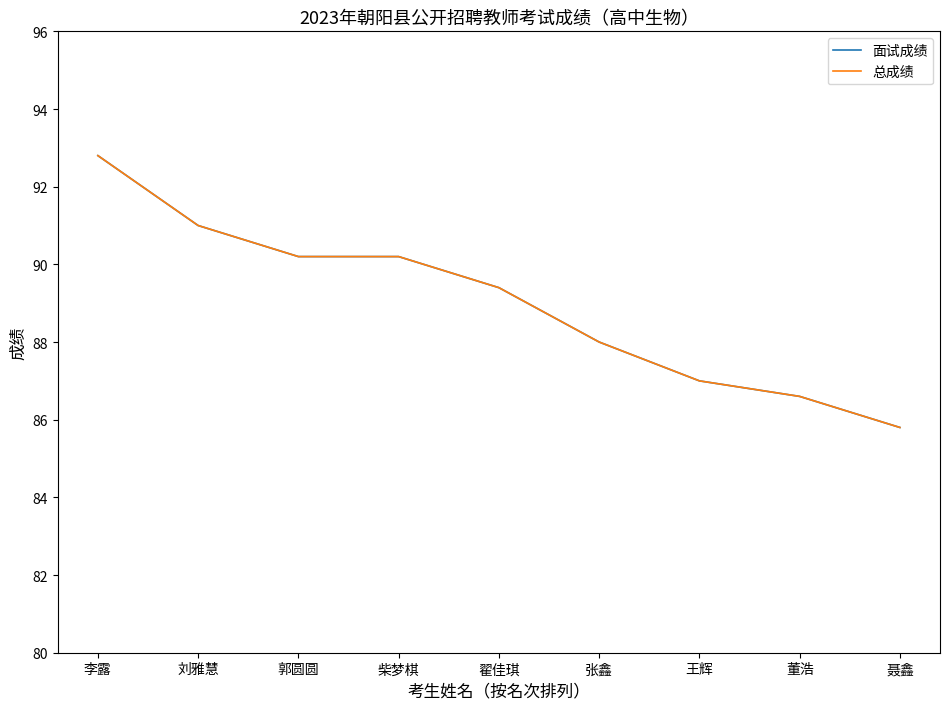

Is it true that 面试成绩 equals 88.0 at 张鑫?

True